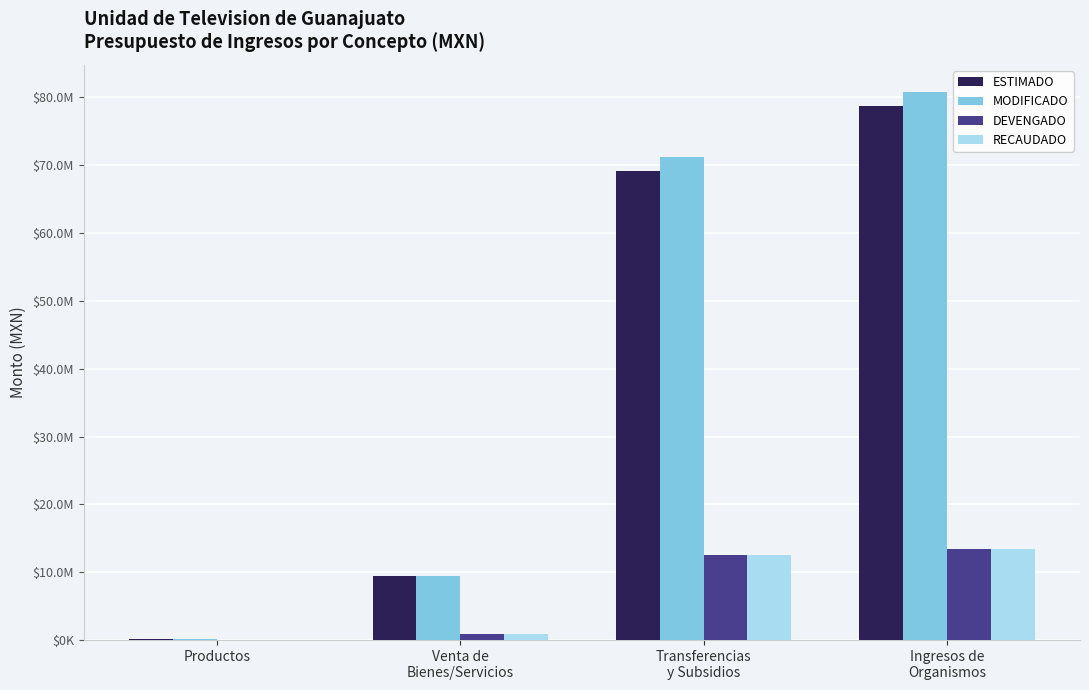

What is the average value of the MODIFICADO series?

40407320.4